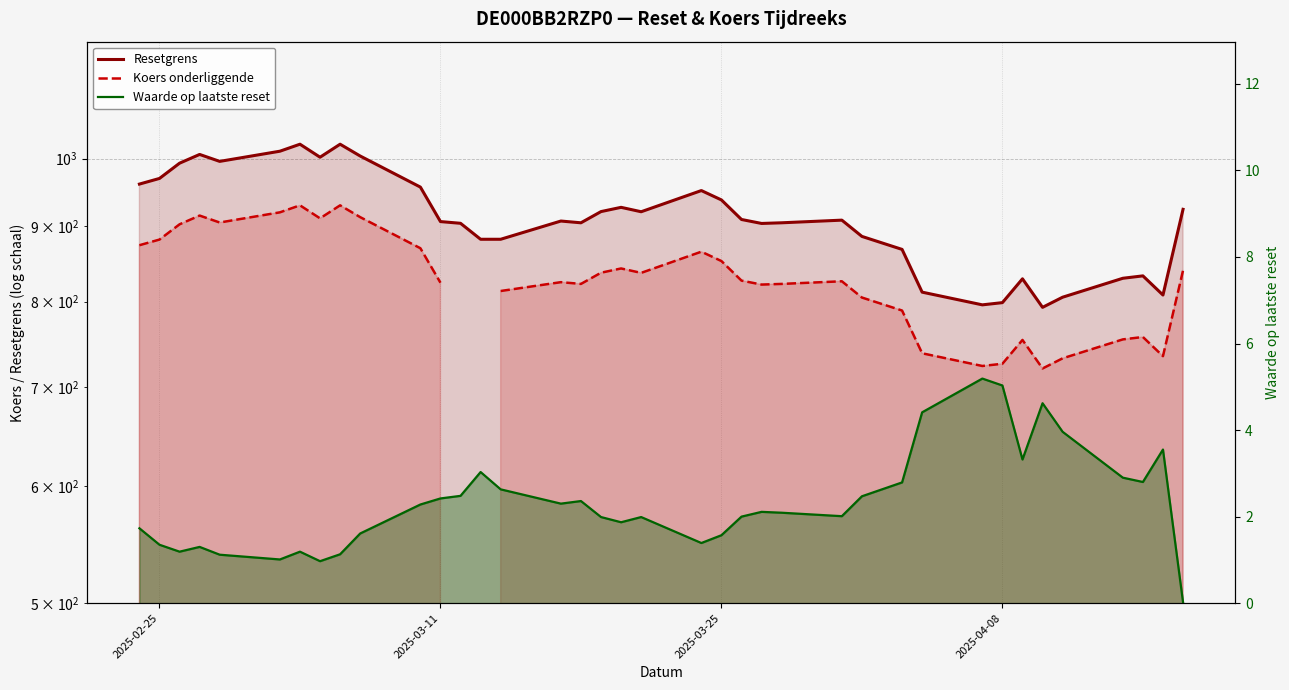

What is the difference between the maximum and minimum values in the Waarde op laatste reset series?

5.2